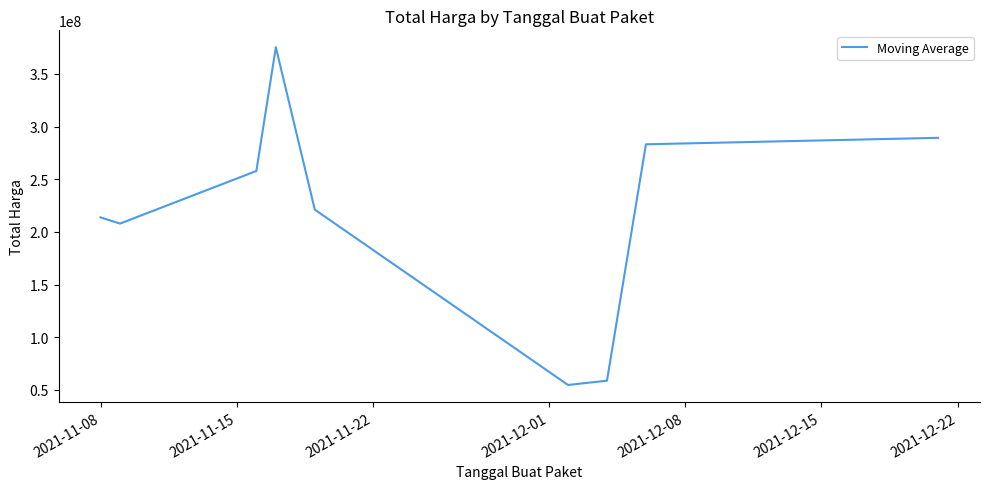

Reading left to right, what are all the values shown in this chart?

213825000.0	207912500.0	257894550.0	375431550.0	221170800.0	54654238.5	58692938.5	283226350.0	289378170.0